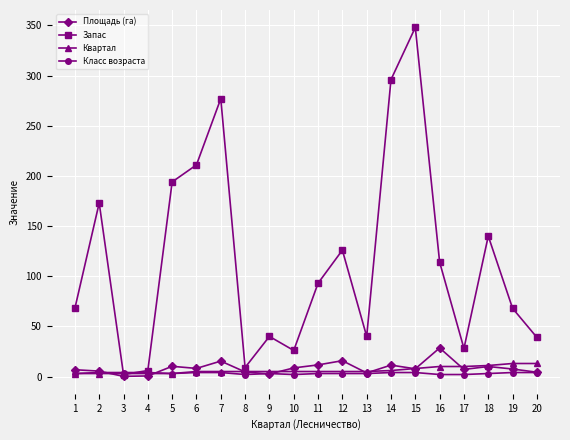

At which category does the chart reach its peak across all series?

15